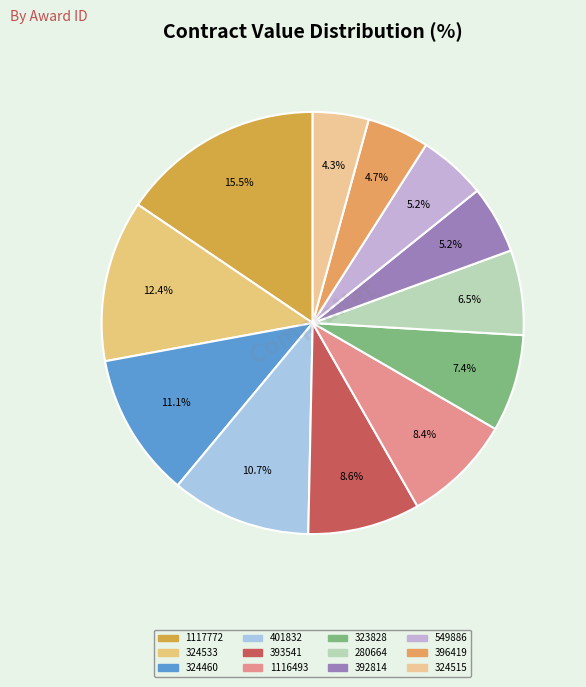

Which has a higher value, 549886 or 324460?

324460